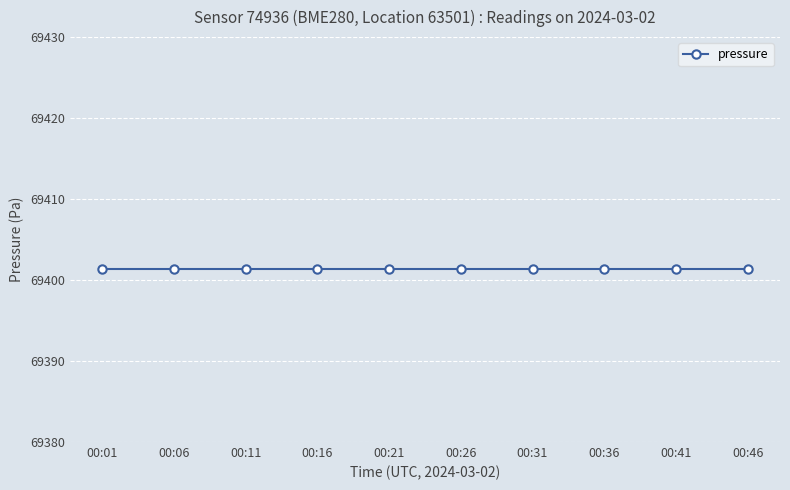

Which category has the highest value in the pressure series?

00:01